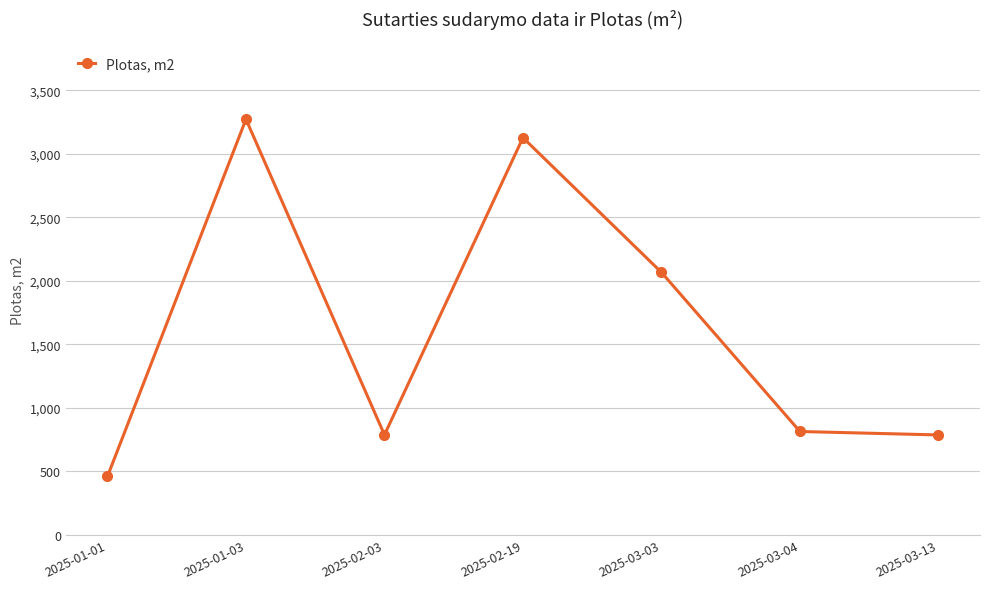

Where does the data first go above 814?

2025-01-03